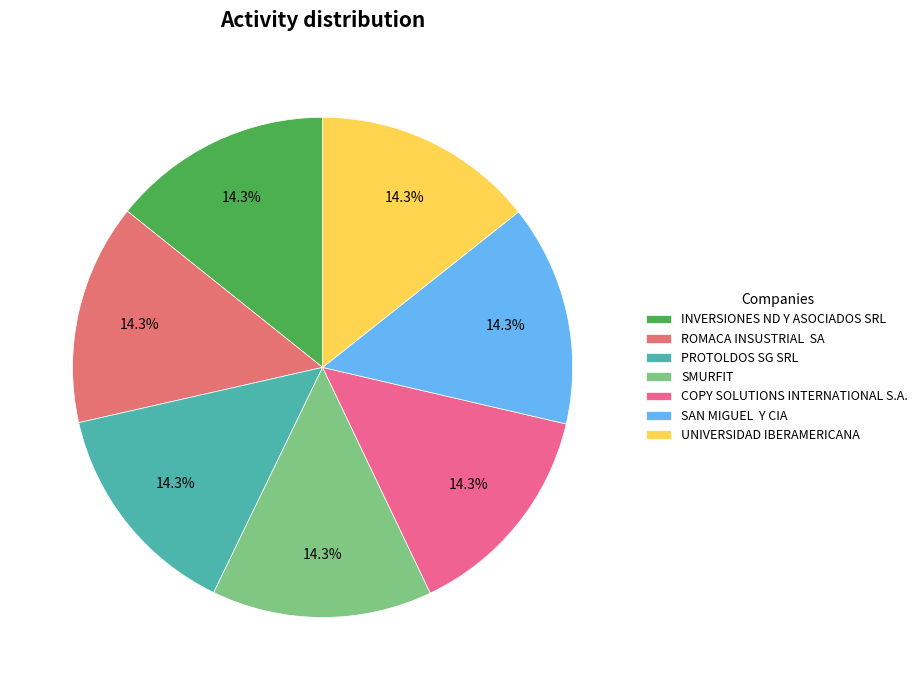

Is it true that UNIVERSIDAD IBERAMERICANA is 14% of the pie?

True